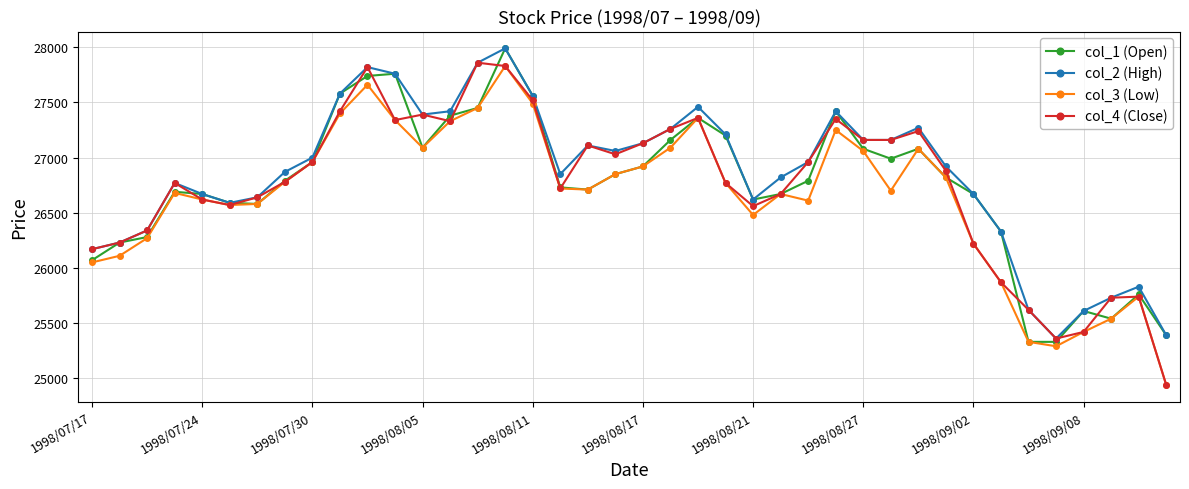

Which series has the largest range (max minus min)?

col_4 (Close)